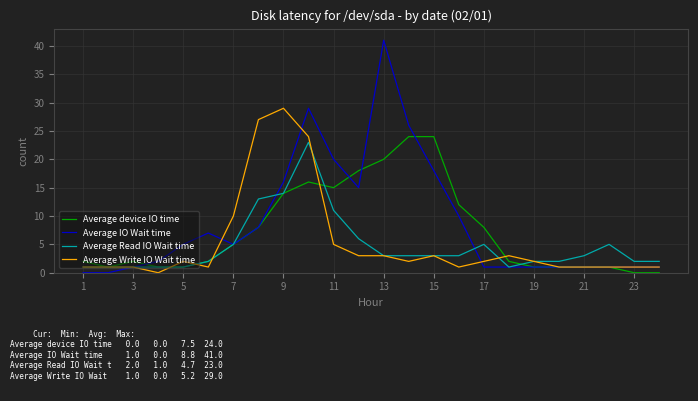

What is the maximum value shown in the chart?

41